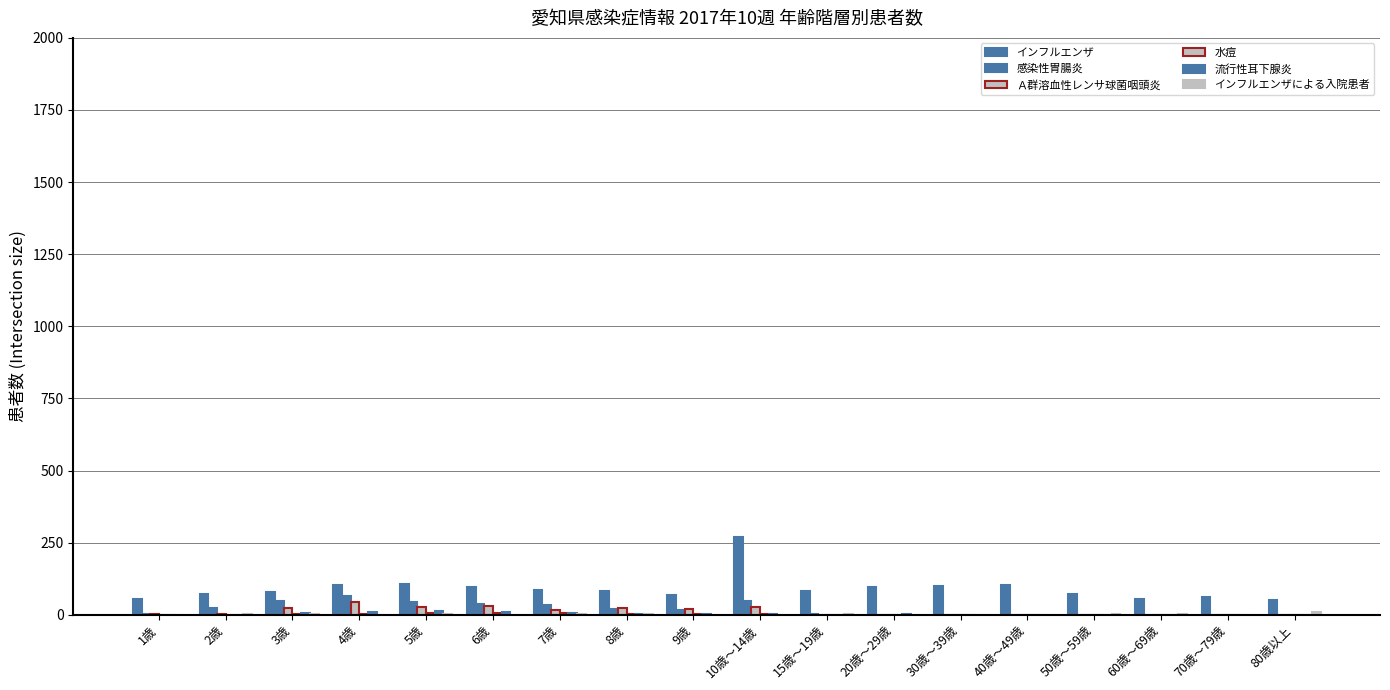

True or false: インフルエンザ has a value of 83 at 80歳以上.

False